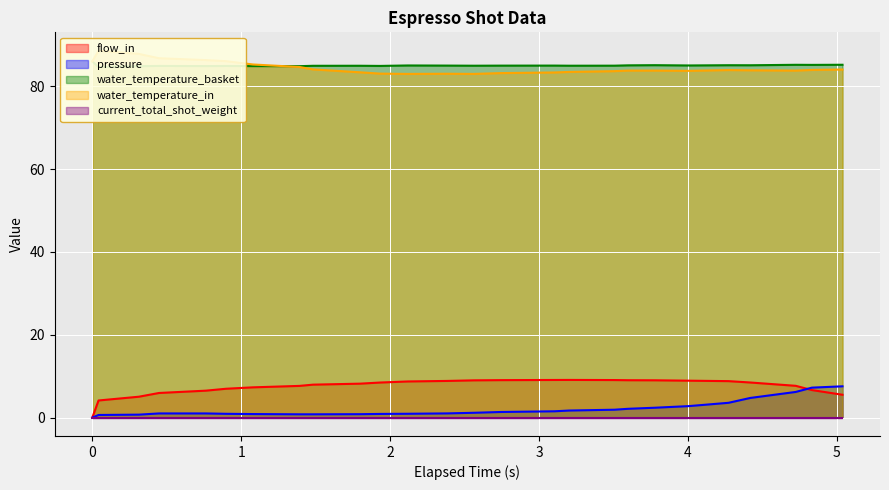

Is the value of water_temperature_in at 5.037 greater than the value of pressure at 3.506?

Yes